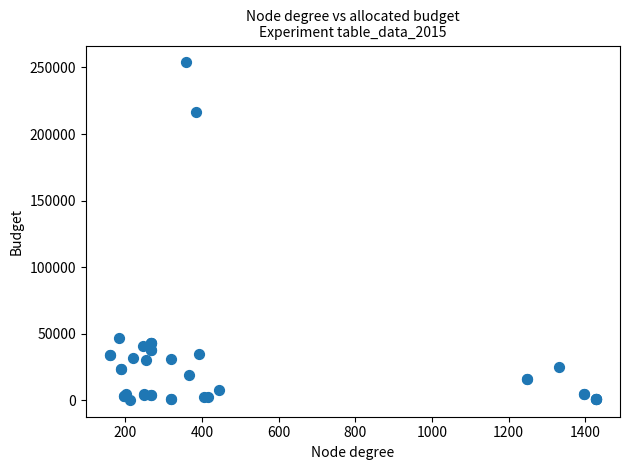

What Y value in the scatter plot is closest to 127070?

47013